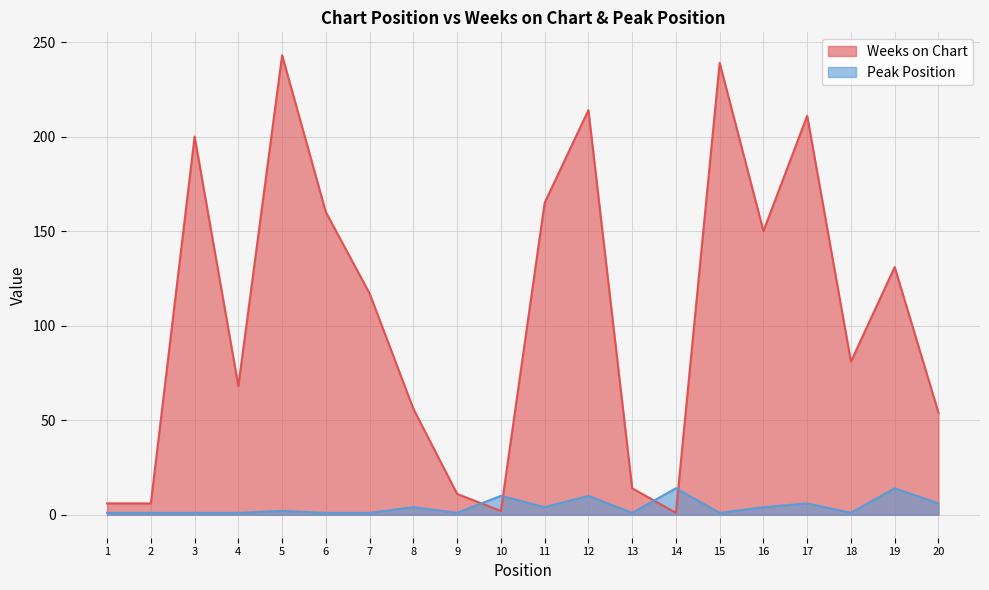

What are all the series names shown in the legend?

Weeks on Chart, Peak Position